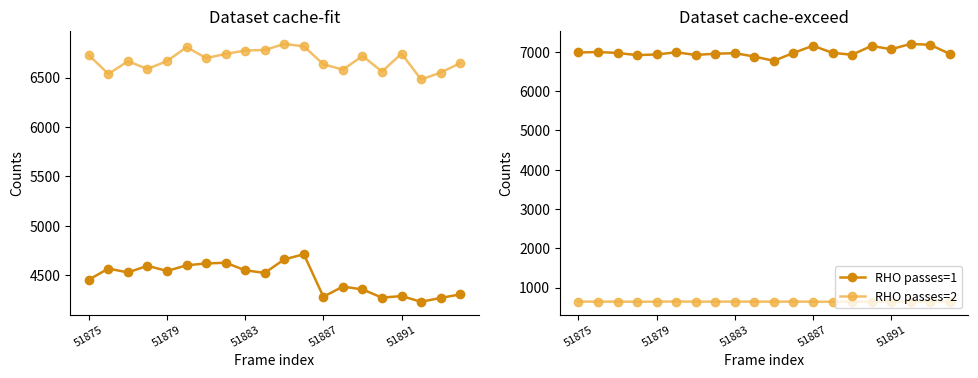

What are all the series names shown in the legend?

RHO passes=1, RHO passes=2